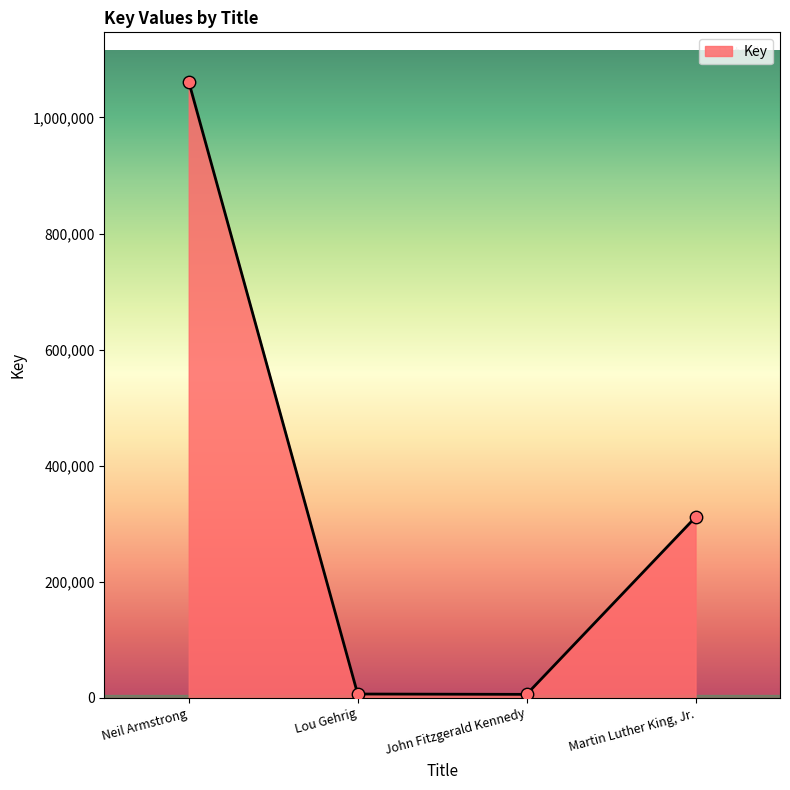

What is the change in value from Lou Gehrig to John Fitzgerald Kennedy?

-583